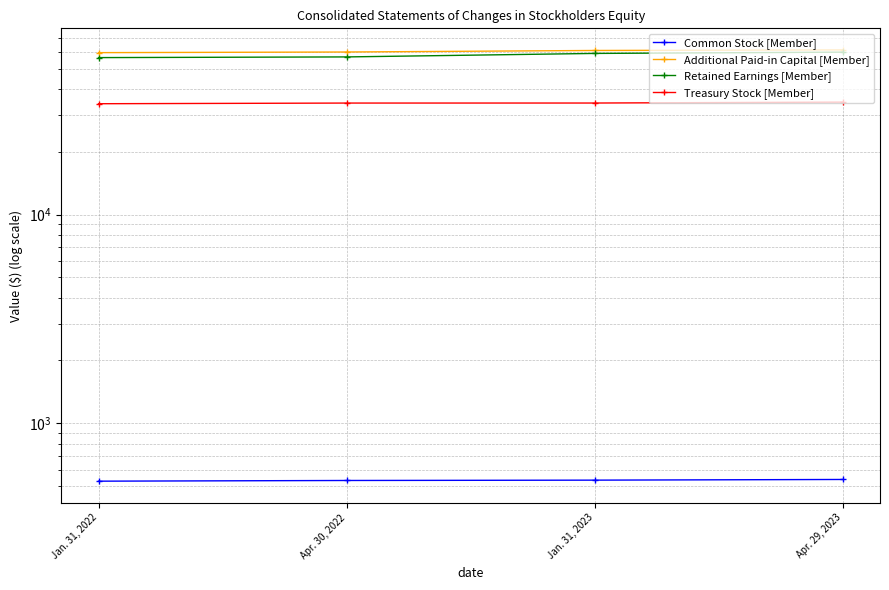

Which series has the widest spread of values?

Retained Earnings [Member]